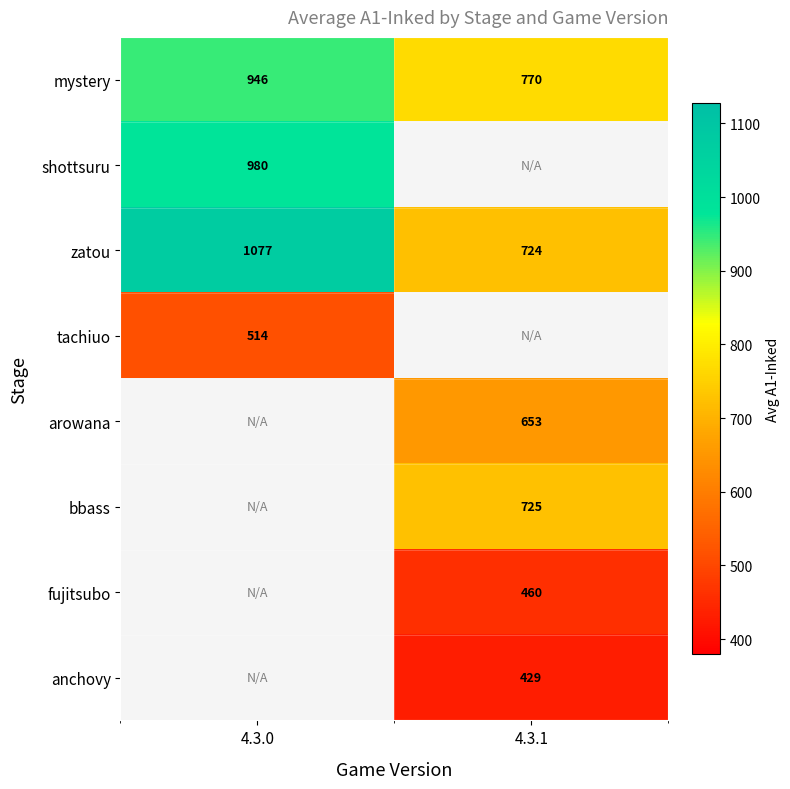

How many categories are shown in the chart?

2